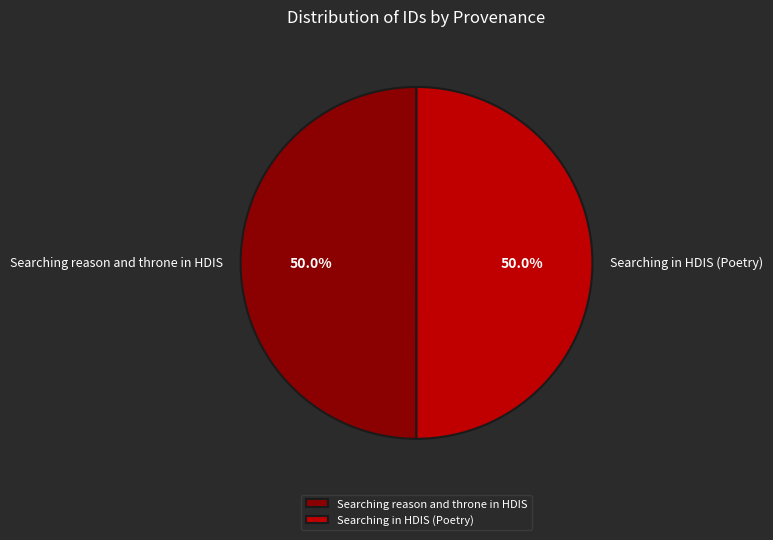

What percentage is NOT represented by Searching reason and throne in HDIS?

50.0%